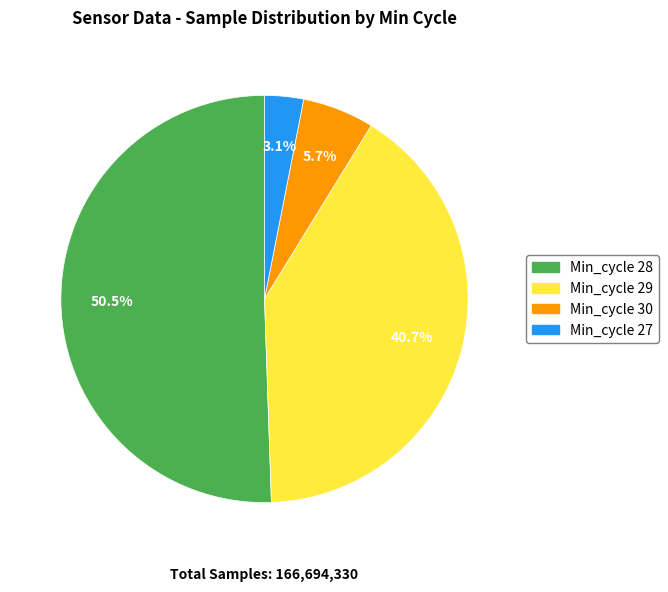

Which has a higher value, Min_cycle 29 or Min_cycle 30?

Min_cycle 29